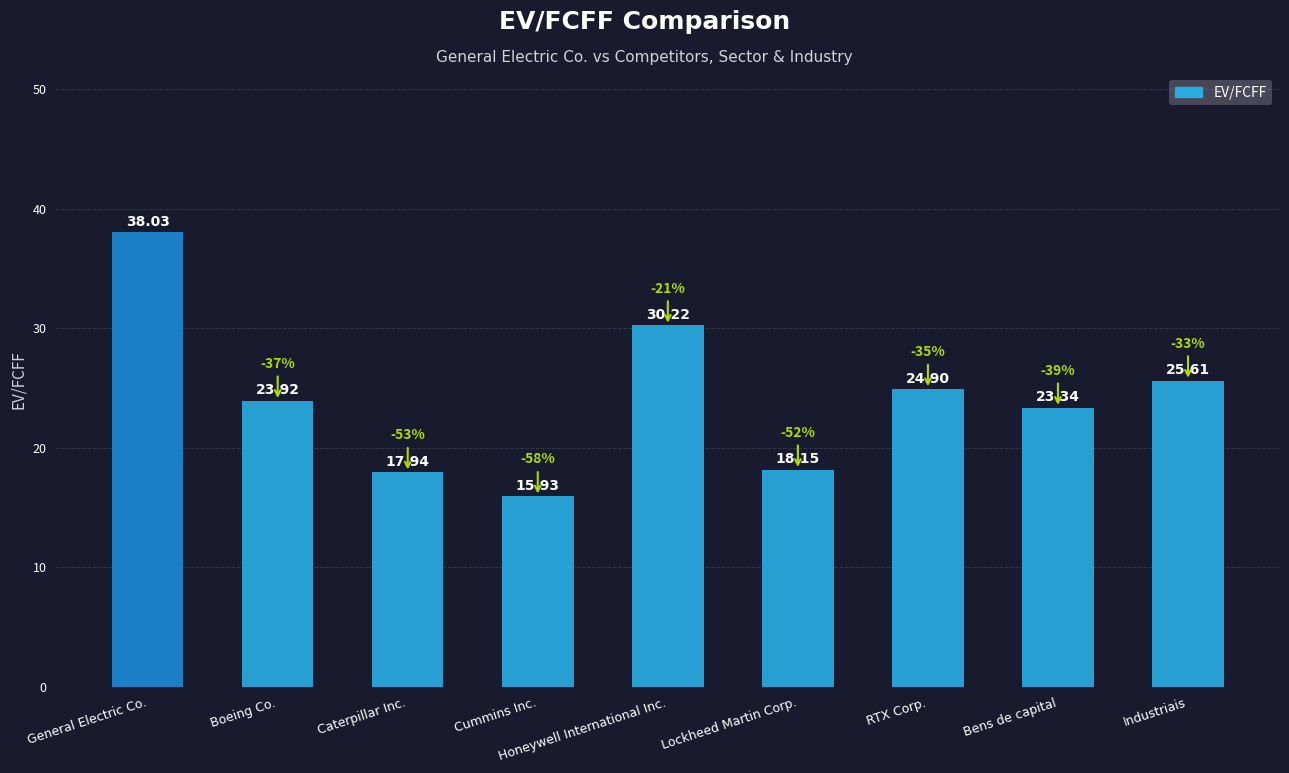

Rank the categories by value from lowest to highest.

Cummins Inc., Caterpillar Inc., Lockheed Martin Corp., Bens de capital, Boeing Co., RTX Corp., Industriais, Honeywell International Inc., General Electric Co.